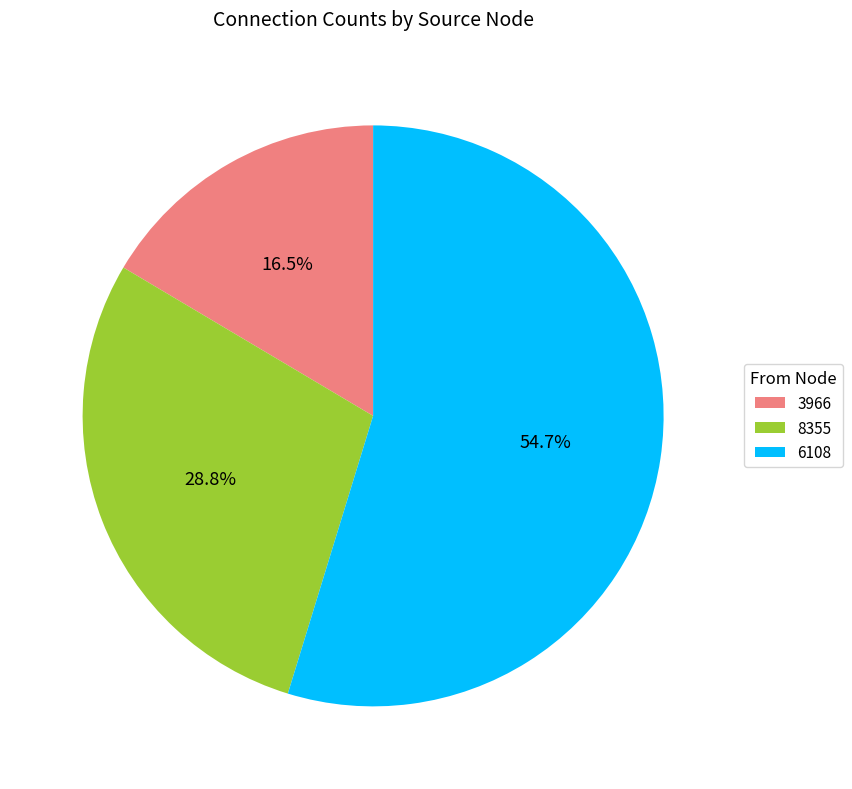

The 6108 slice represents 31% of the pie. True or false?

False